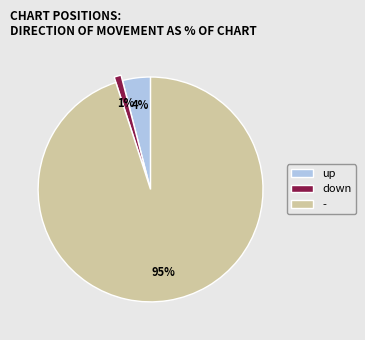

Is there any slice that represents more than half of the pie?

Yes